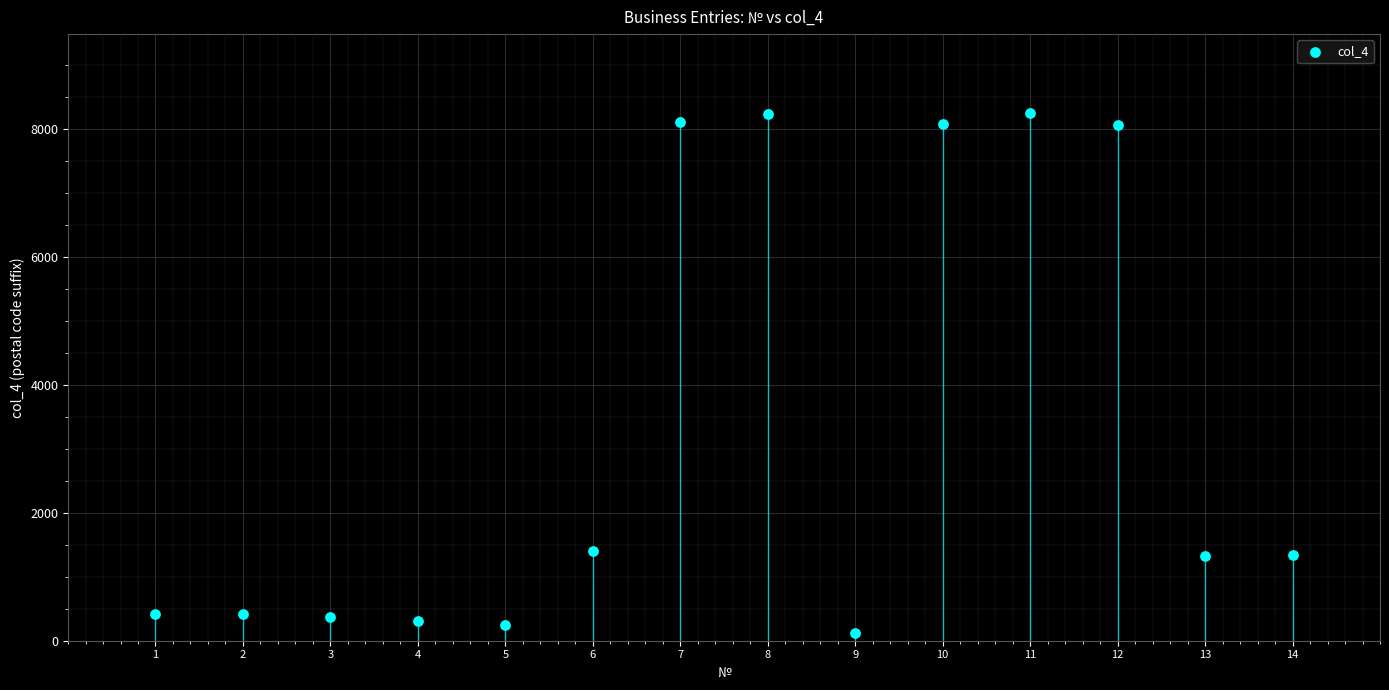

What is the range of Y values (max minus min)?

8131